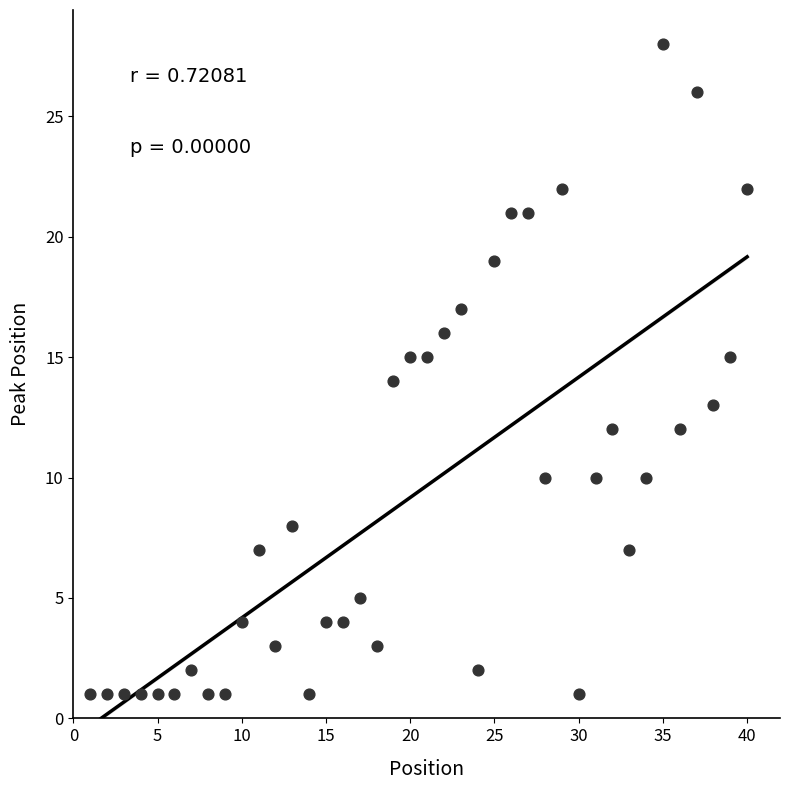

What is the range of Y values (max minus min)?

27